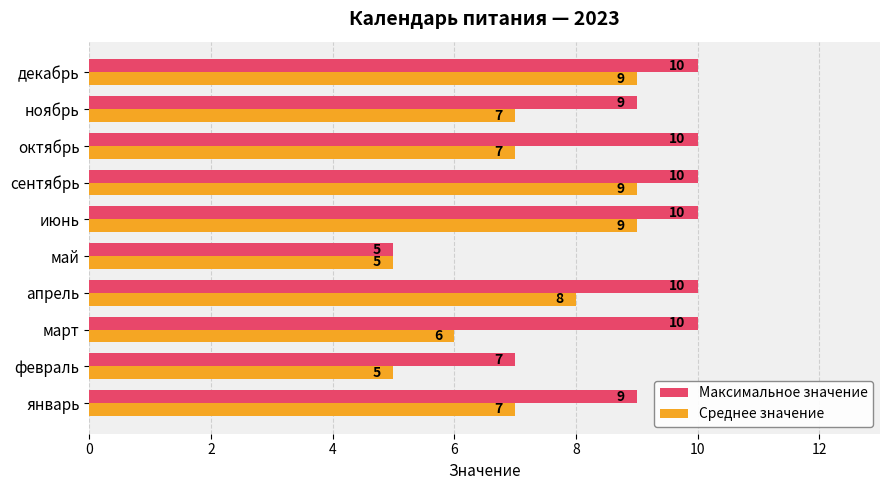

What is the maximum value shown in the chart?

10